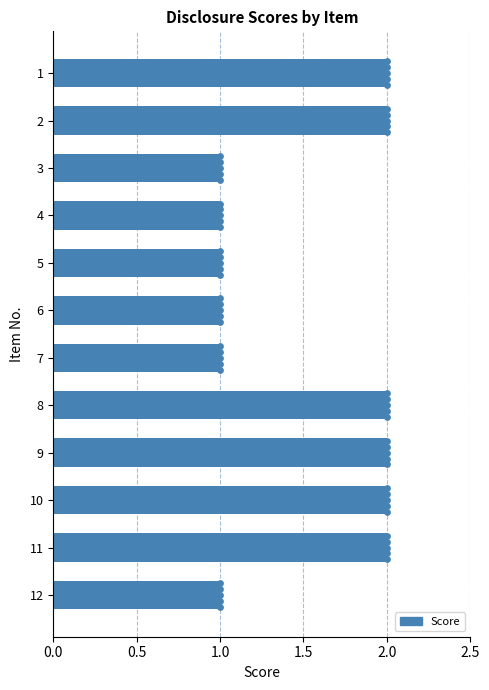

True or false: Score has a value of 0 at 5.

False